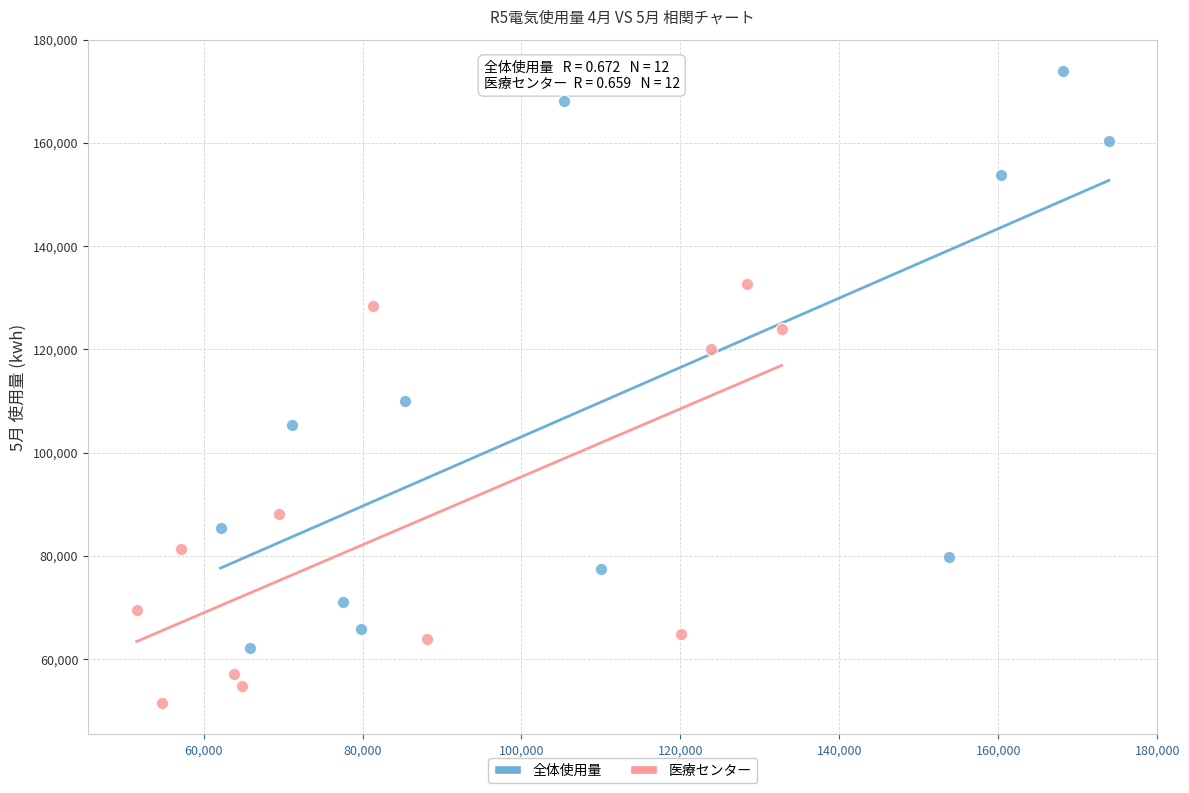

Which series reaches the maximum Y coordinate?

全体使用量